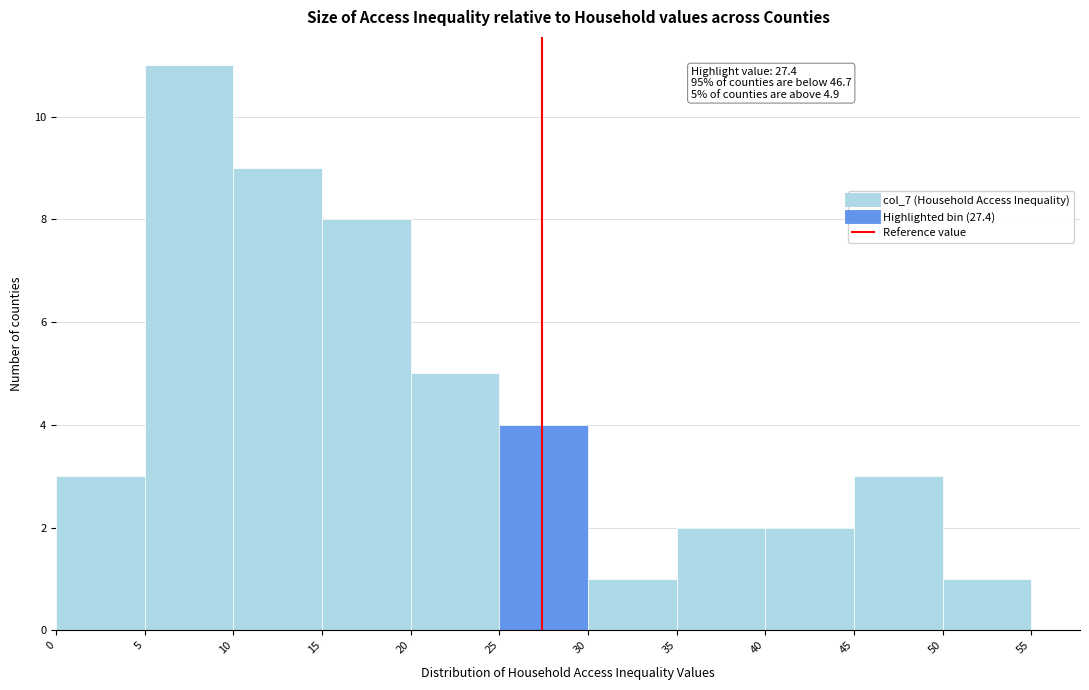

Over which range of the x-axis is the bar tallest?

5 to 10